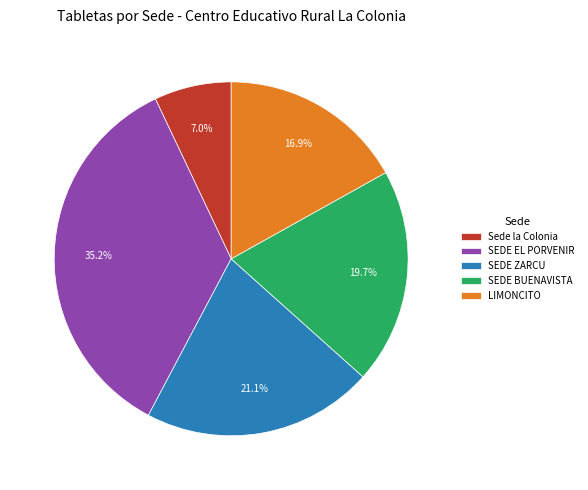

To the nearest percent, what portion does SEDE BUENAVISTA represent?

20%